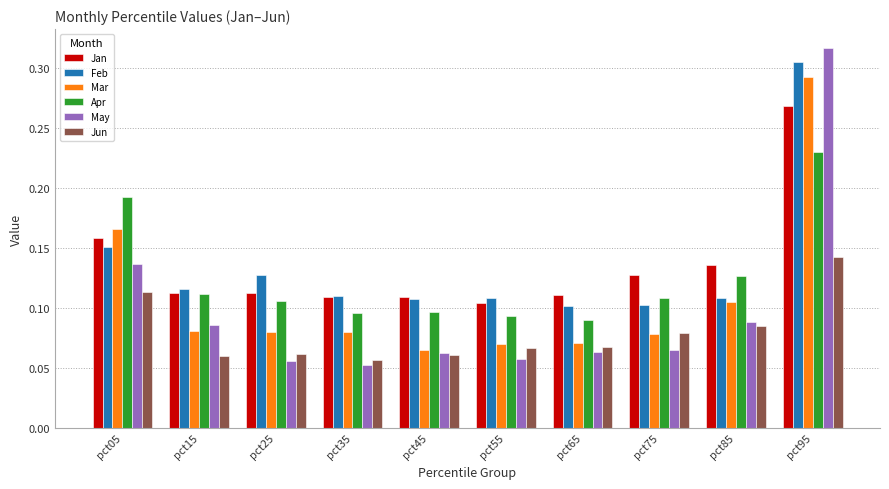

Which category has the highest value in the Mar series?

pct95